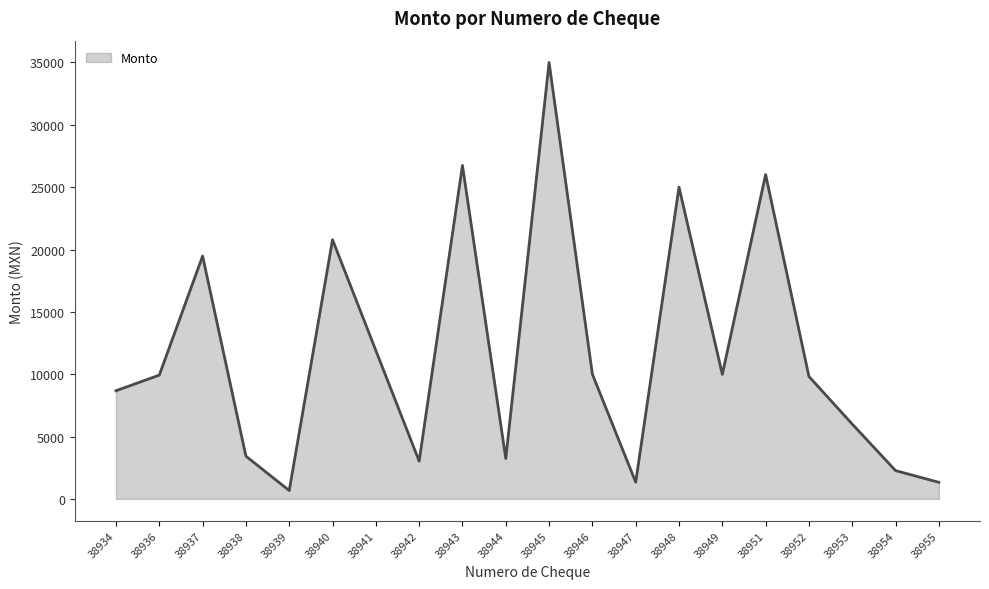

At which label does the data first exceed 9929?

38936